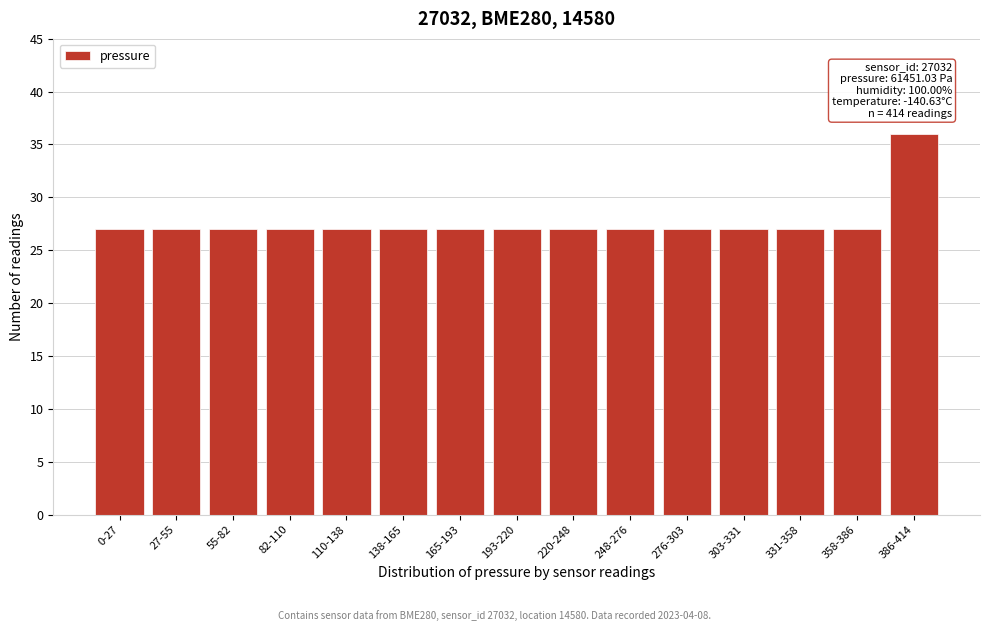

Reading left to right, extract all data points from this chart.

0-27=27	27-55=27	55-82=27	82-110=27	110-138=27	138-165=27	165-193=27	193-220=27	220-248=27	248-276=27	276-303=27	303-331=27	331-358=27	358-386=27	386-414=36